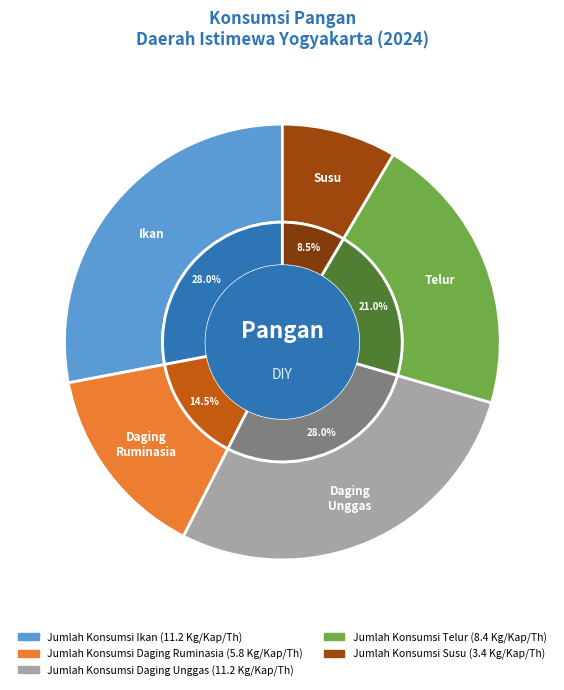

To the nearest percent, what is the combined percentage of Jumlah Konsumsi Telur and Jumlah Konsumsi Daging Ruminasia?

36%